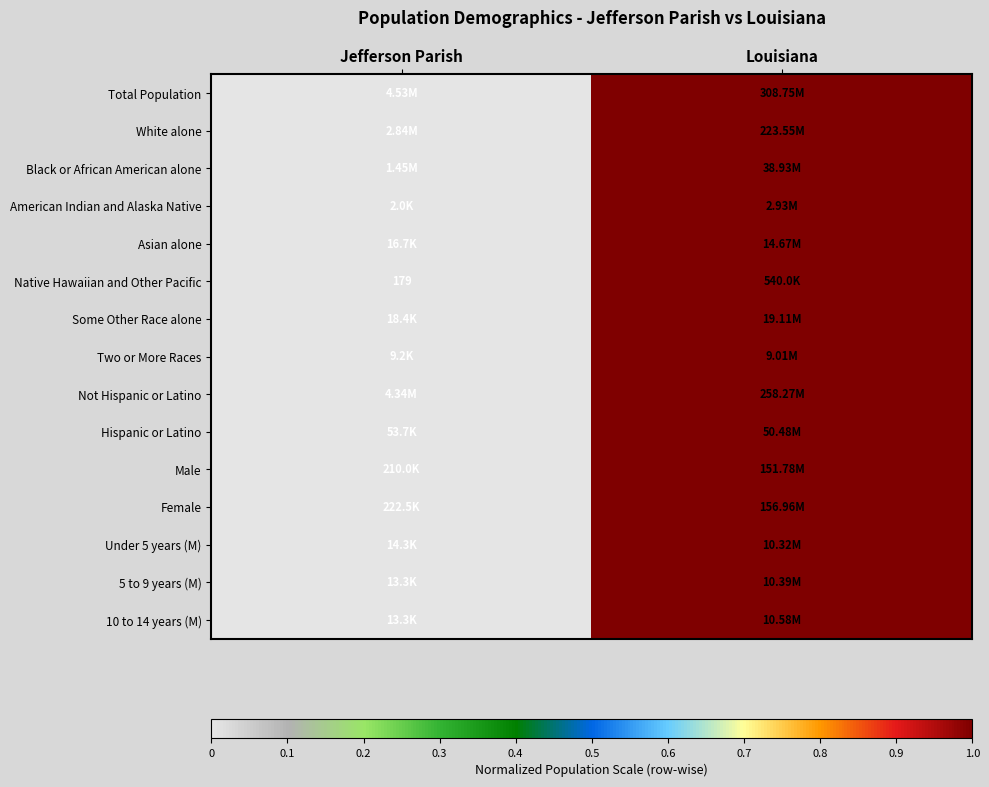

What is the sum of the Asian alone values at Jefferson Parish and Louisiana?

1